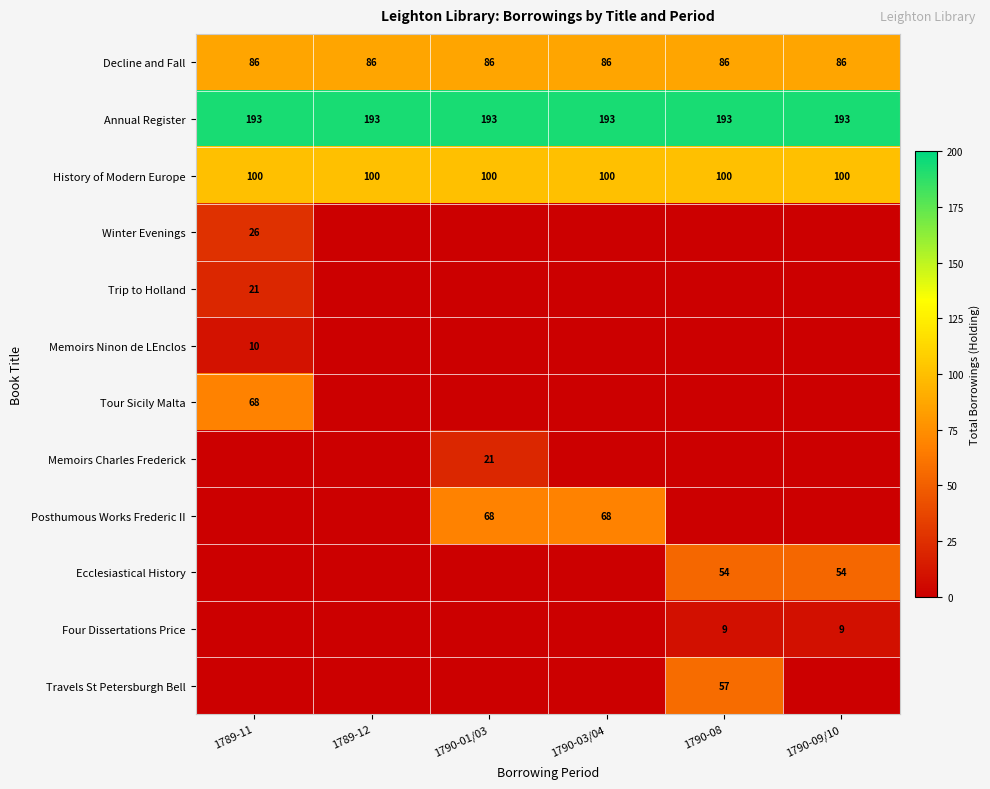

What is the spread (max minus min) of values at 1790-08?

193